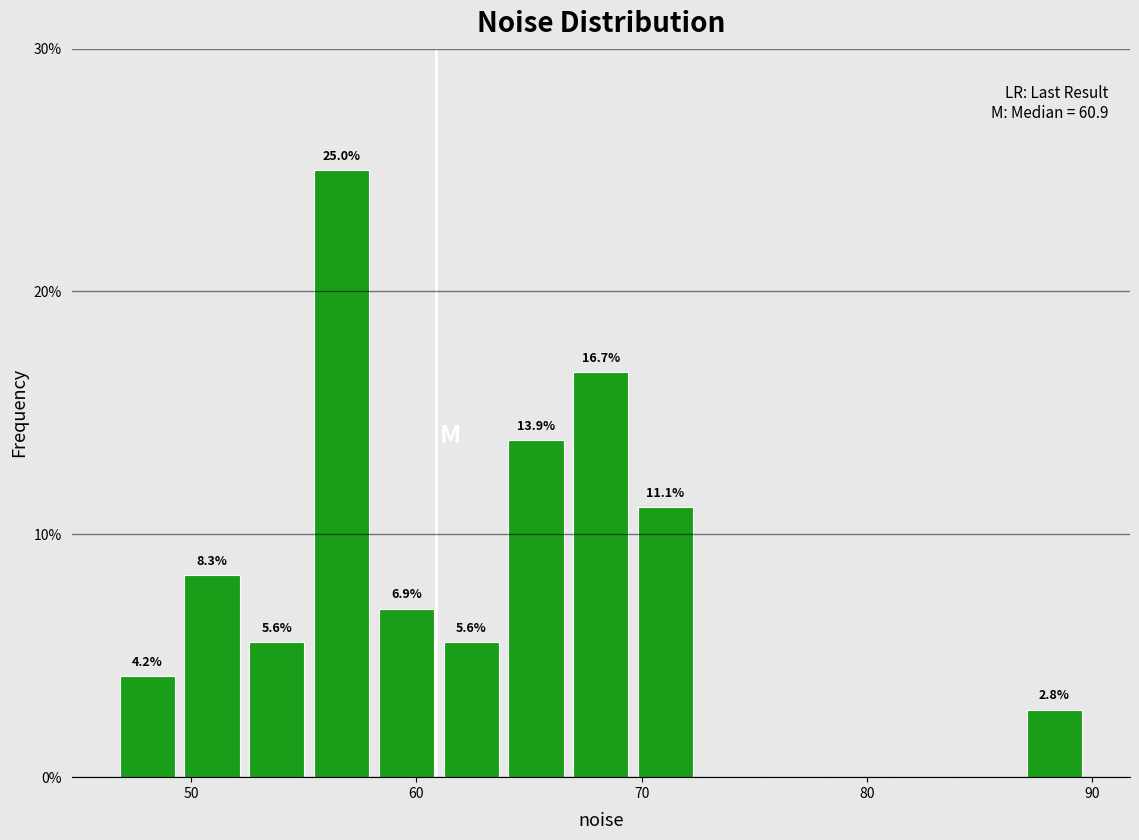

Read against the x-axis, roughly where is the centre of the tallest bar?

57